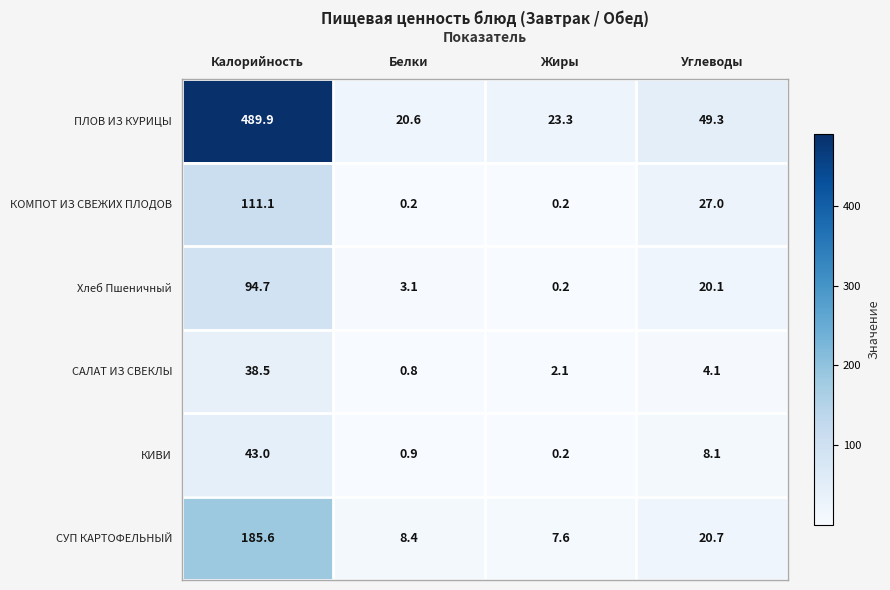

Rank the series by their maximum value, from highest to lowest.

ПЛОВ ИЗ КУРИЦЫ, СУП КАРТОФЕЛЬНЫЙ, КОМПОТ ИЗ СВЕЖИХ ПЛОДОВ, Хлеб Пшеничный, КИВИ, САЛАТ ИЗ СВЕКЛЫ